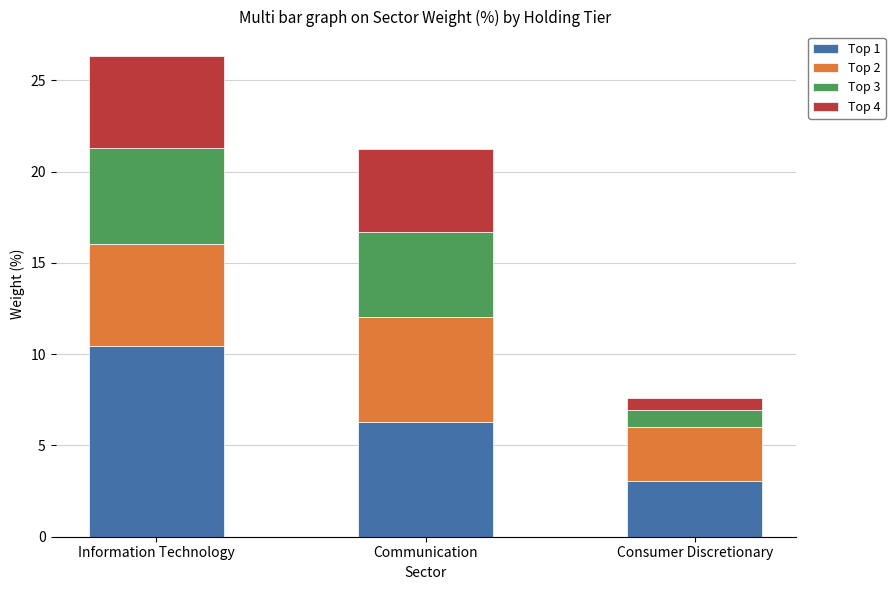

What is the difference between the second highest and minimum values in the Top 1 series?

3.3